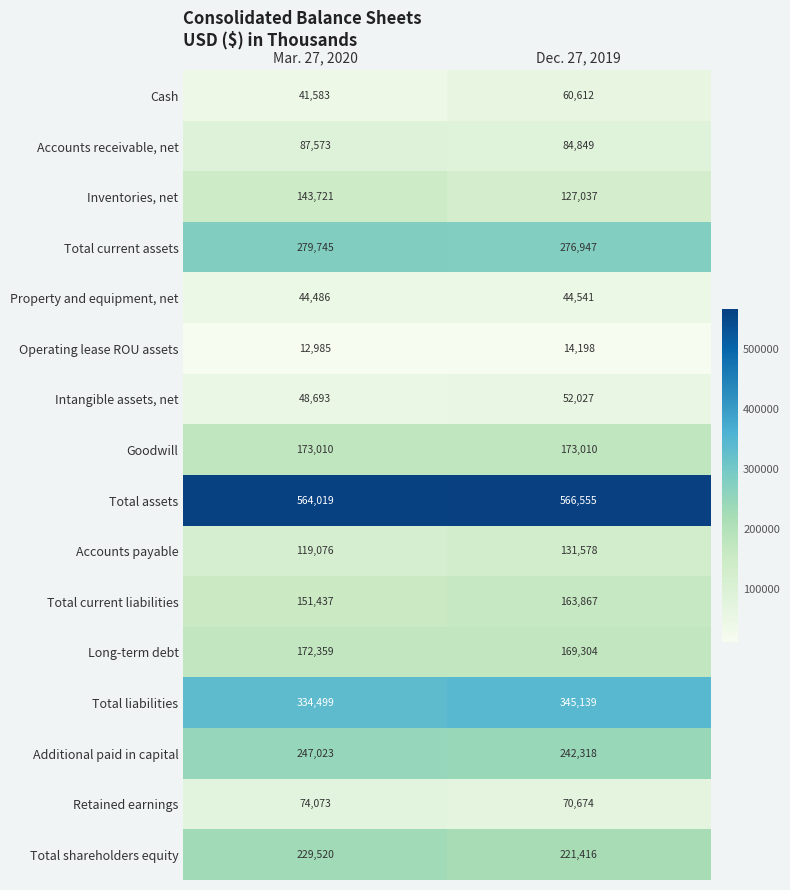

What is the greatest value displayed?

566555